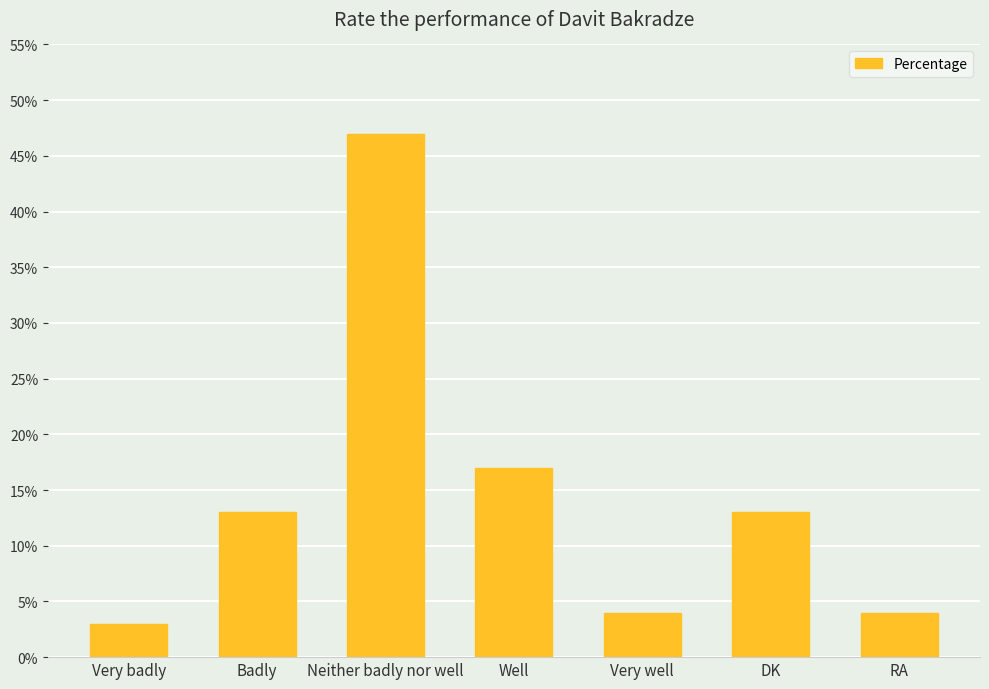

At which label is the value closest to 25?

Well